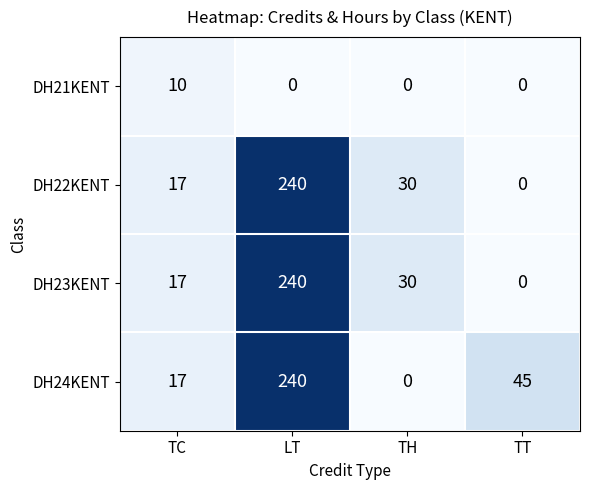

Which category has the highest value across all series?

LT